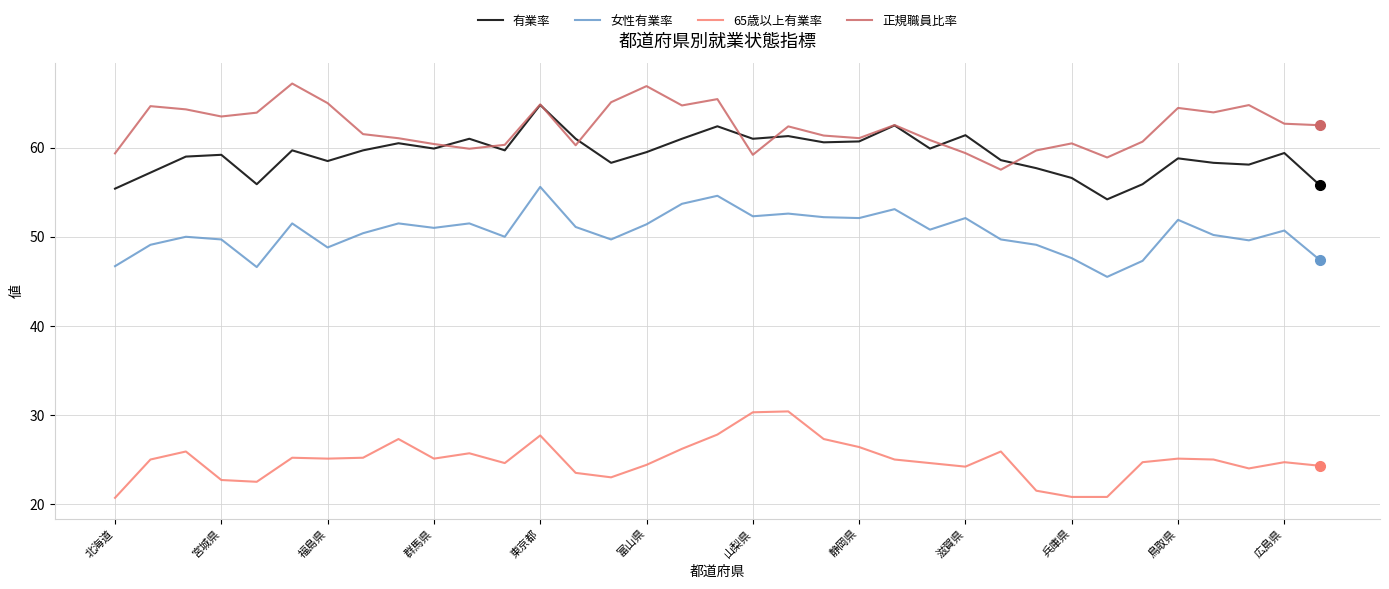

Which series has the largest total across all categories?

正規職員比率